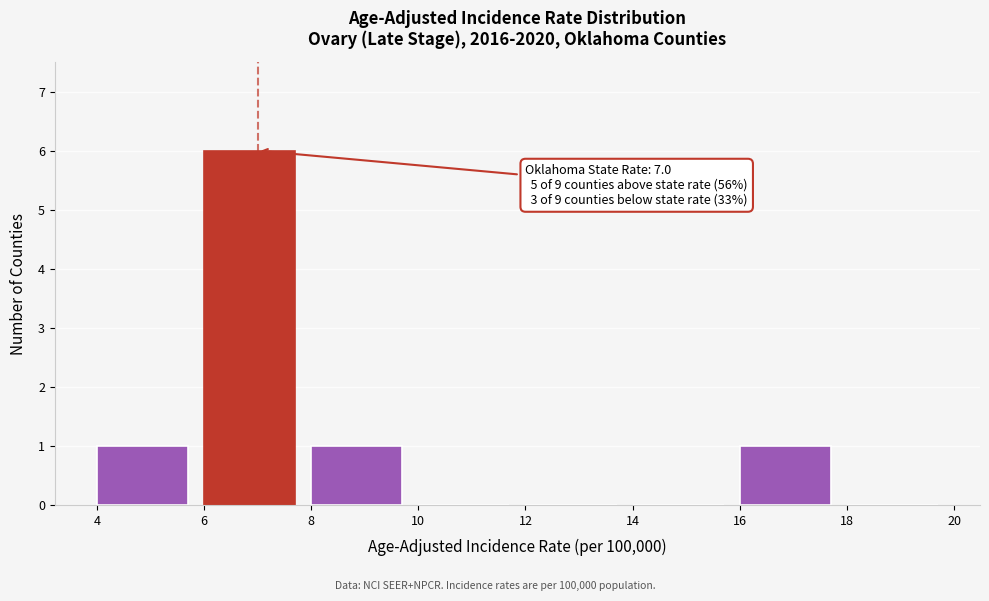

Which range on the x-axis has the tallest bar?

6 to 8